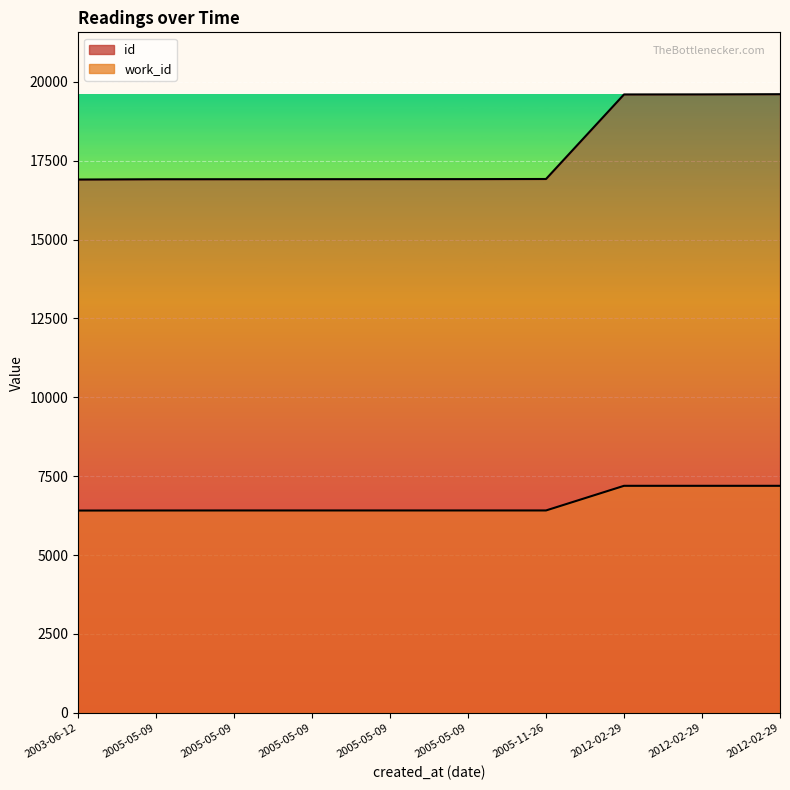

Where is work_id nearest to the value 6803?

2005-05-09